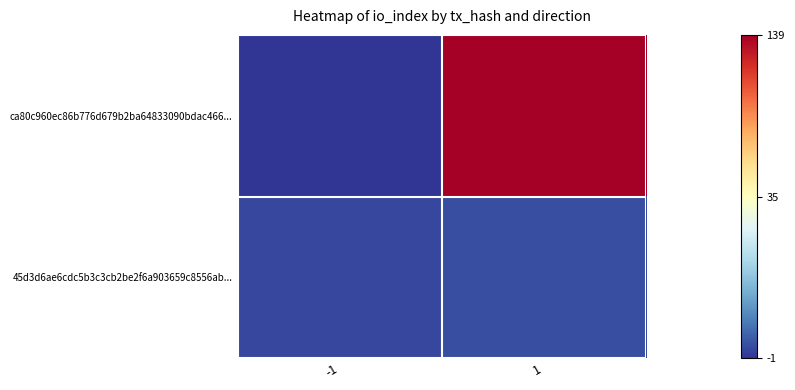

Which series has the largest total across all categories?

ca80c960ec86b776d679b2ba64833090bdac466...